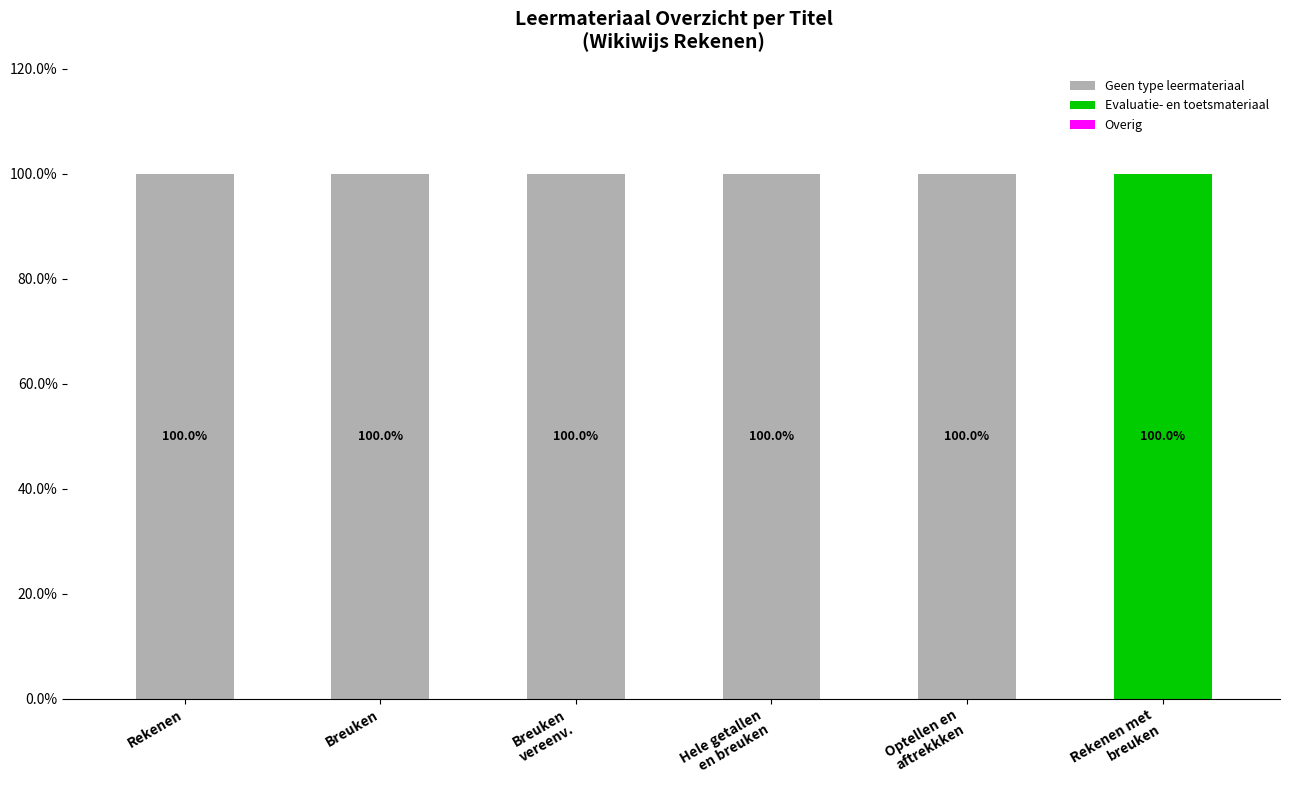

What is the maximum value for Geen type leermateriaal?

100